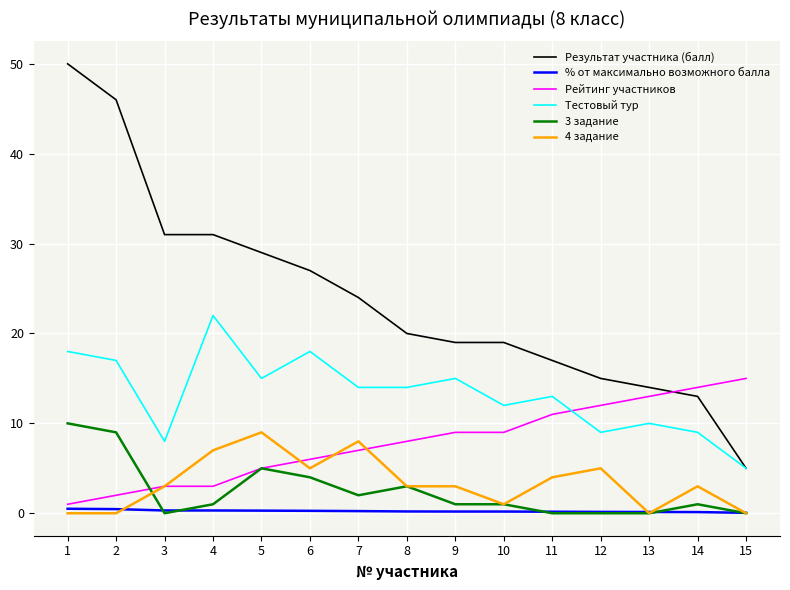

Is this an area chart (filled region under the line)?

No